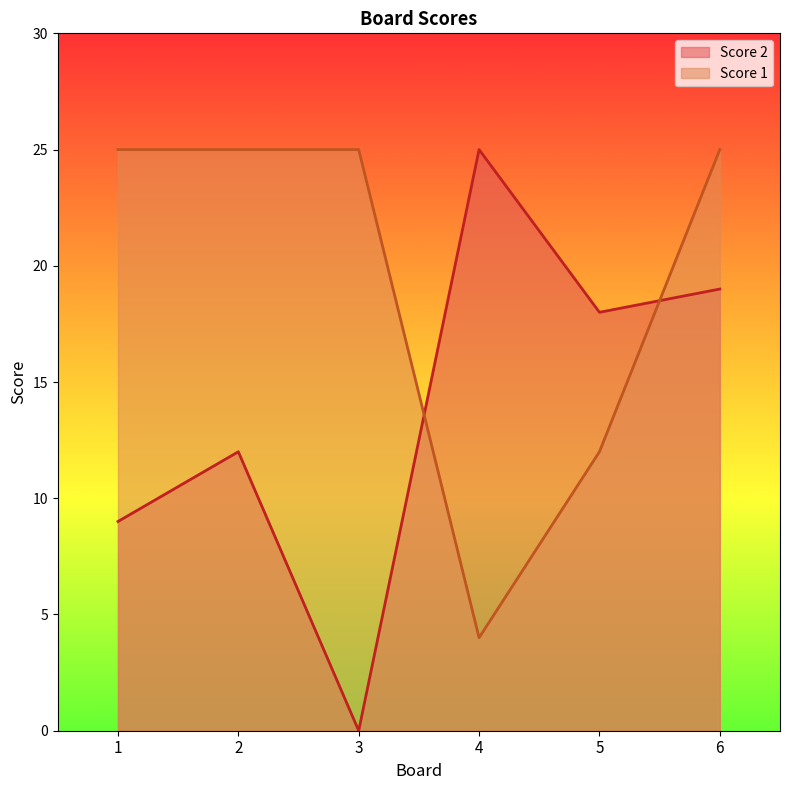

What is the average value of the Score 1 series?

19